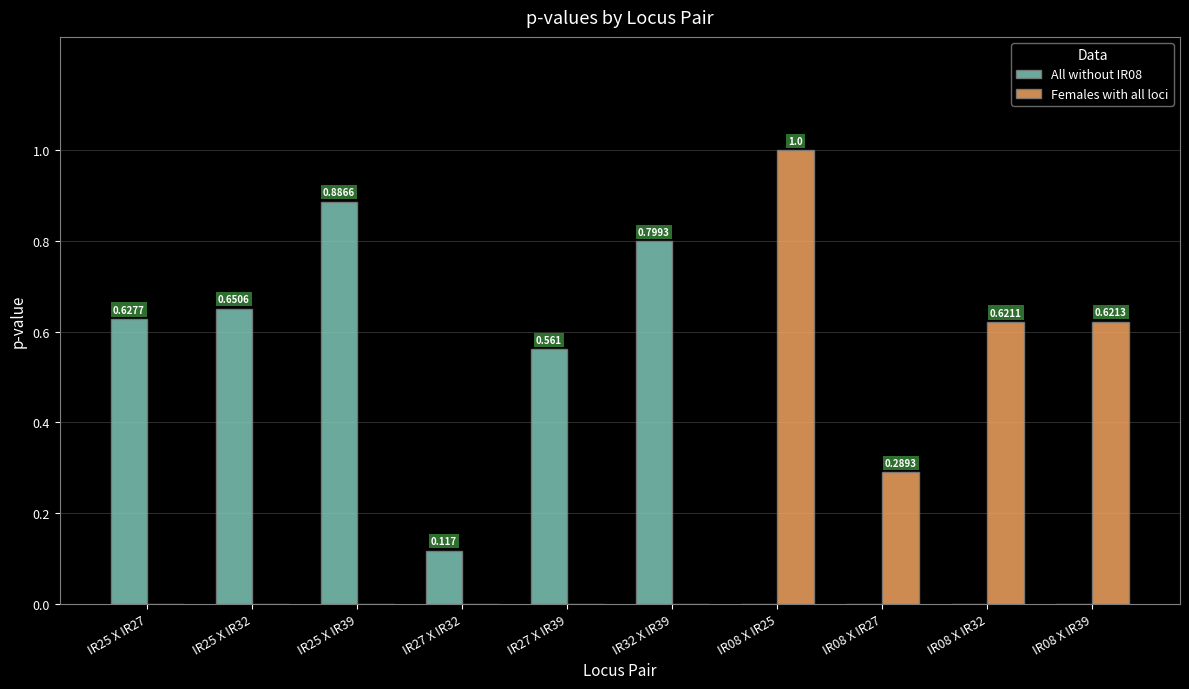

Are the bars horizontal?

No